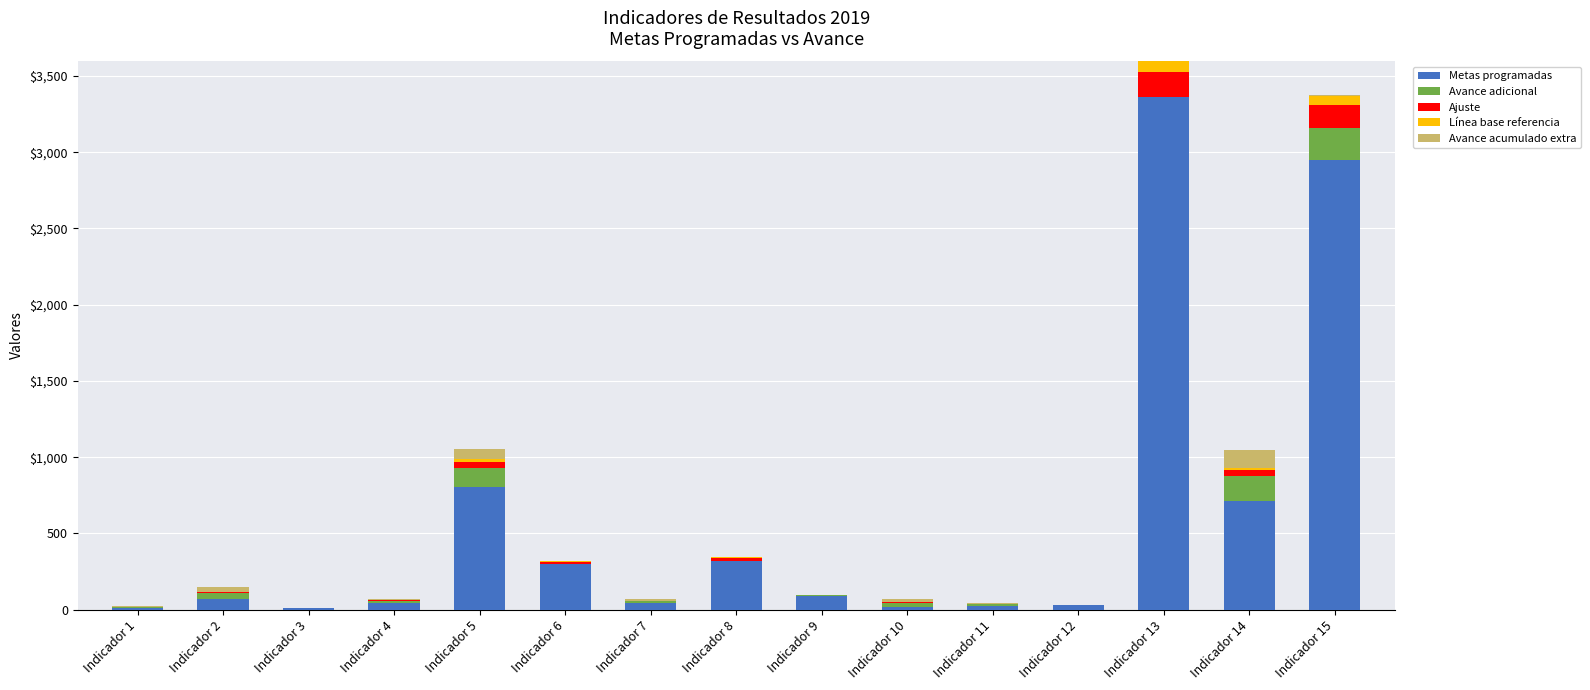

Are the bars grouped side by side (vs. stacked)?

No